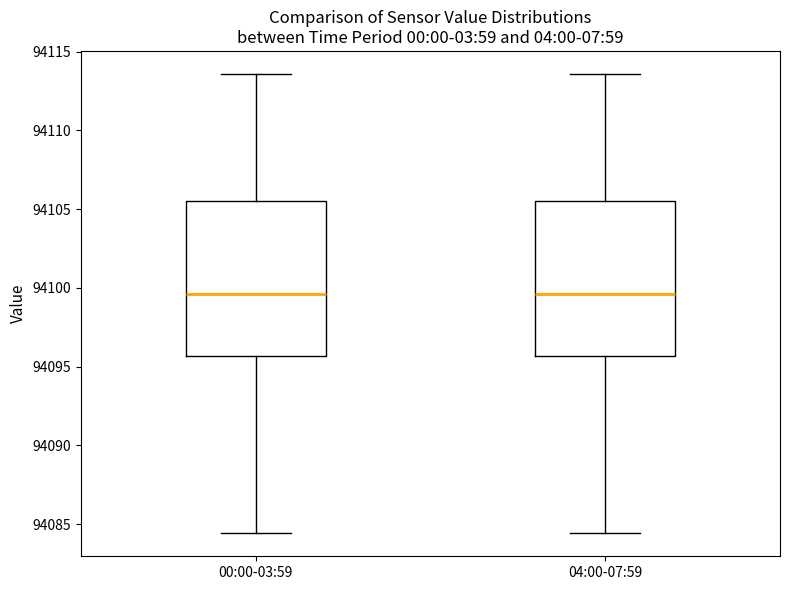

Reading left to right, transcribe this box plot: for each box, give where its median line is, the range the box spans, and where its two whiskers end, as read against the y-axis. The values are not printed on the chart, so give them approximately, as read against the axis.

00:00-03:59: median 94099.5, box 94095.5 to 94105.5, whiskers 94084.5 to 94113.5
04:00-07:59: median 94099.5, box 94095.5 to 94105.5, whiskers 94084.5 to 94113.5